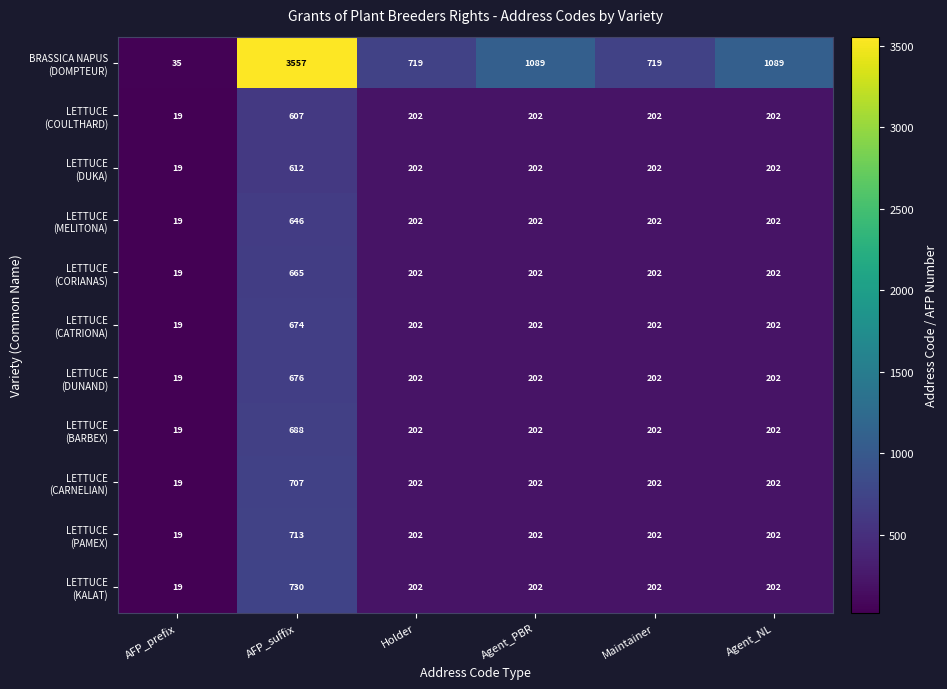

What is the spread (max minus min) of values at Maintainer?

517